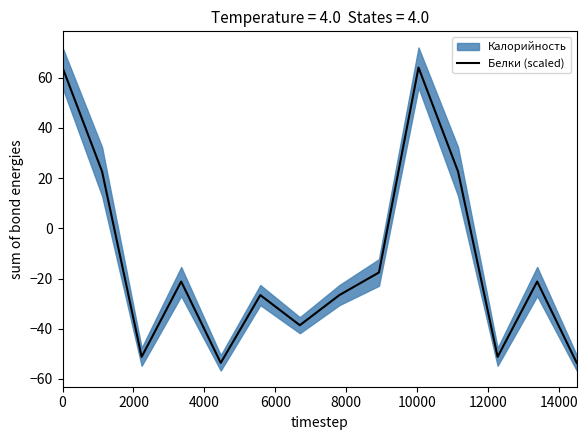

How many data points are less than -21?

9